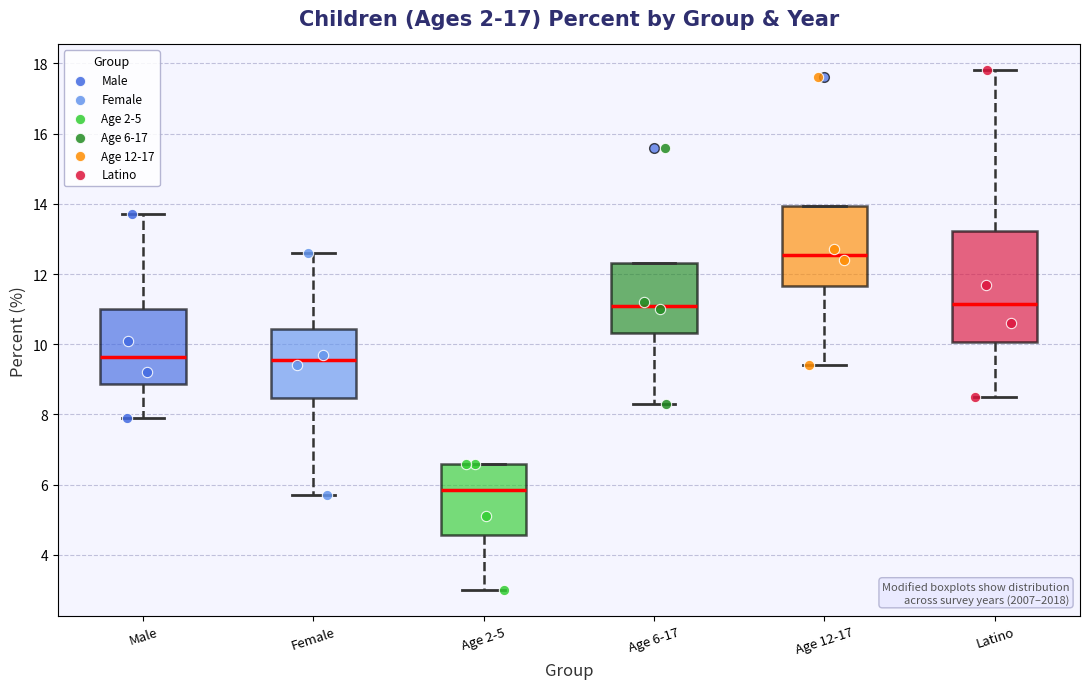

Reading left to right, read every box against the y-axis: the position of its median line, the range the box covers, and the ends of its whiskers. The values are not printed on the chart, so give them approximately, as read against the axis.

Male: median 9.6, box 8.8 to 11.0, whiskers 8.0 to 13.8
Female: median 9.6, box 8.4 to 10.4, whiskers 5.8 to 12.6
Age 2-5: median 5.8, box 4.6 to 6.6, whiskers 3.0 to 6.6
Age 6-17: median 11.2, box 10.4 to 12.4, whiskers 8.4 to 12.4
Age 12-17: median 12.6, box 11.6 to 14.0, whiskers 9.4 to 14.0
Latino: median 11.2, box 10.0 to 13.2, whiskers 8.6 to 17.8